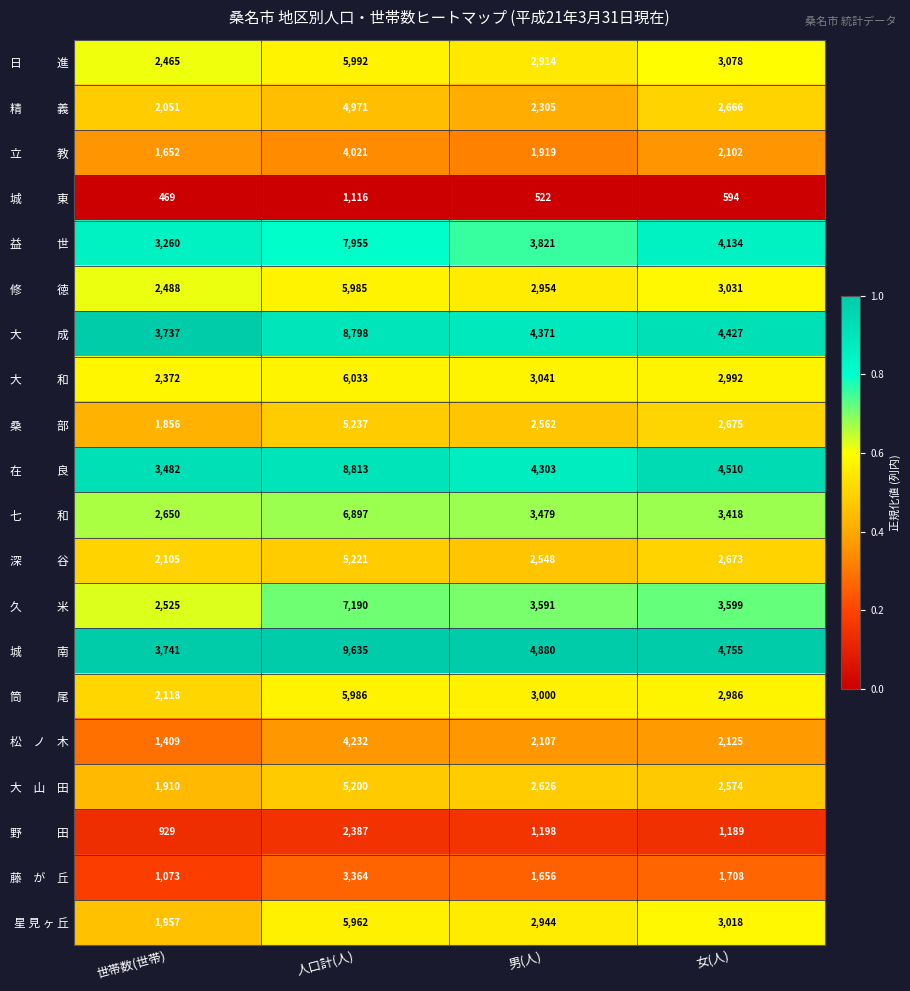

What is the difference between the second highest and minimum values in the 星 見 ヶ 丘 series?

1061